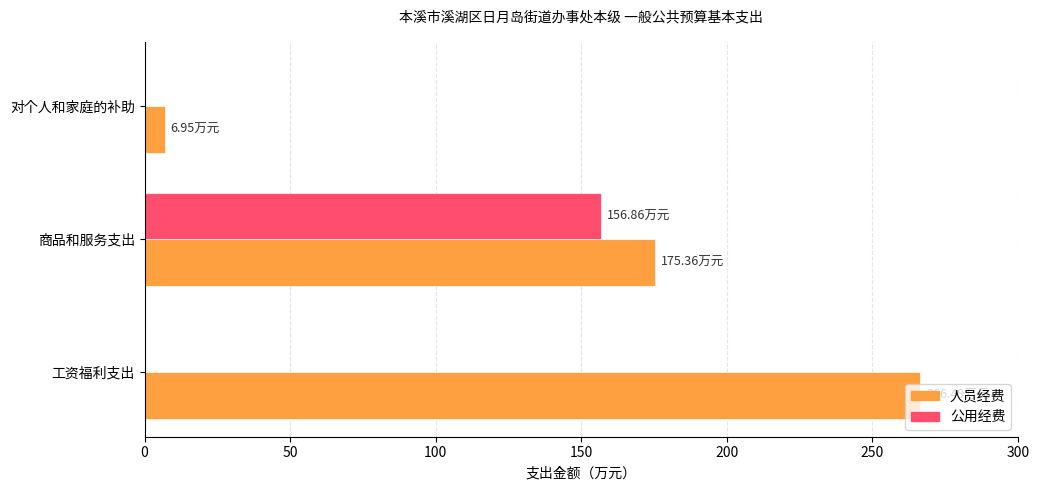

At which label is 人员经费 closest to 136?

商品和服务支出